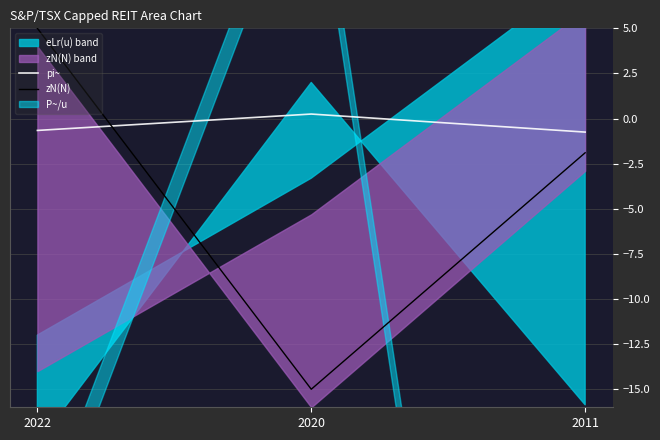

What is the value of the pi~ point at the 2nd from the left?

0.2